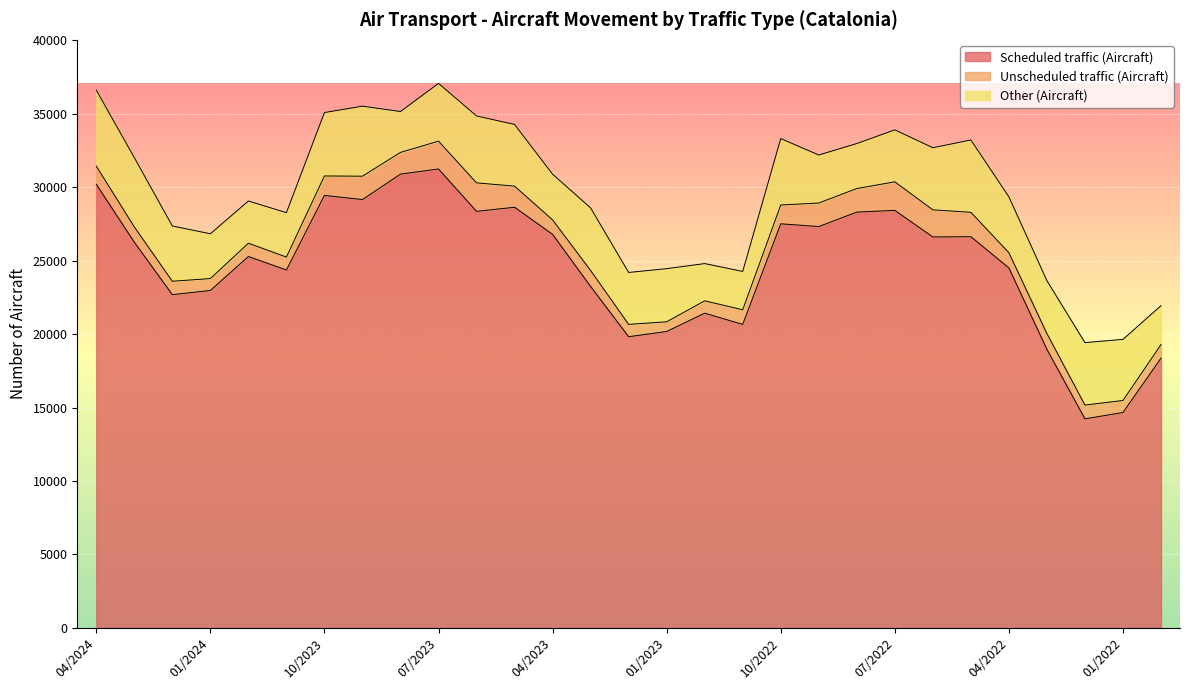

What is the minimum value for Other (Aircraft)?

2535